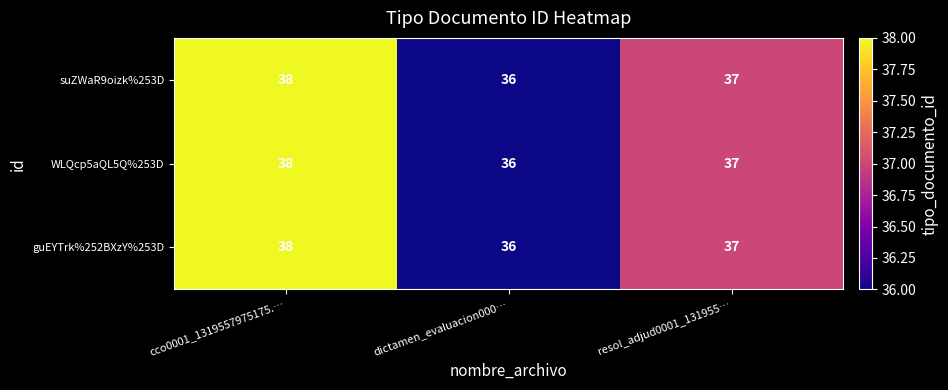

What is the sum of all suZWaR9oizk%253D values?

111